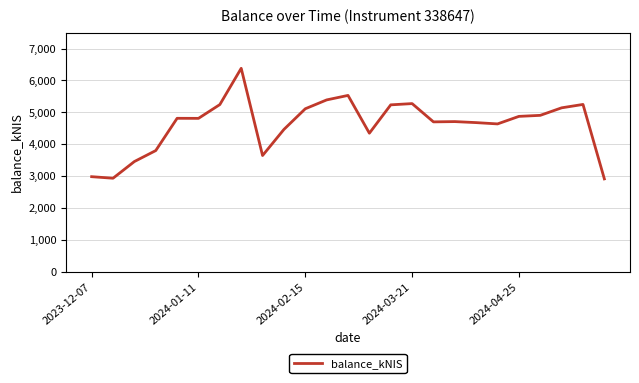

What is the greatest value displayed?

6380.1